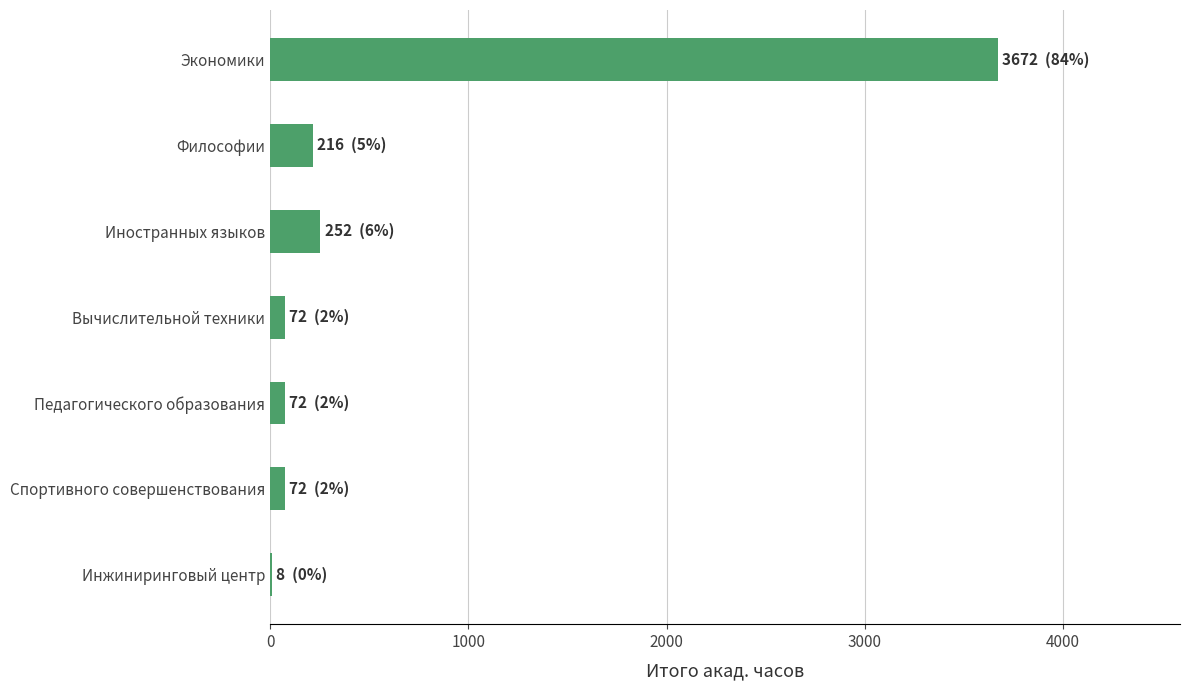

What is the maximum value shown in the chart?

3672